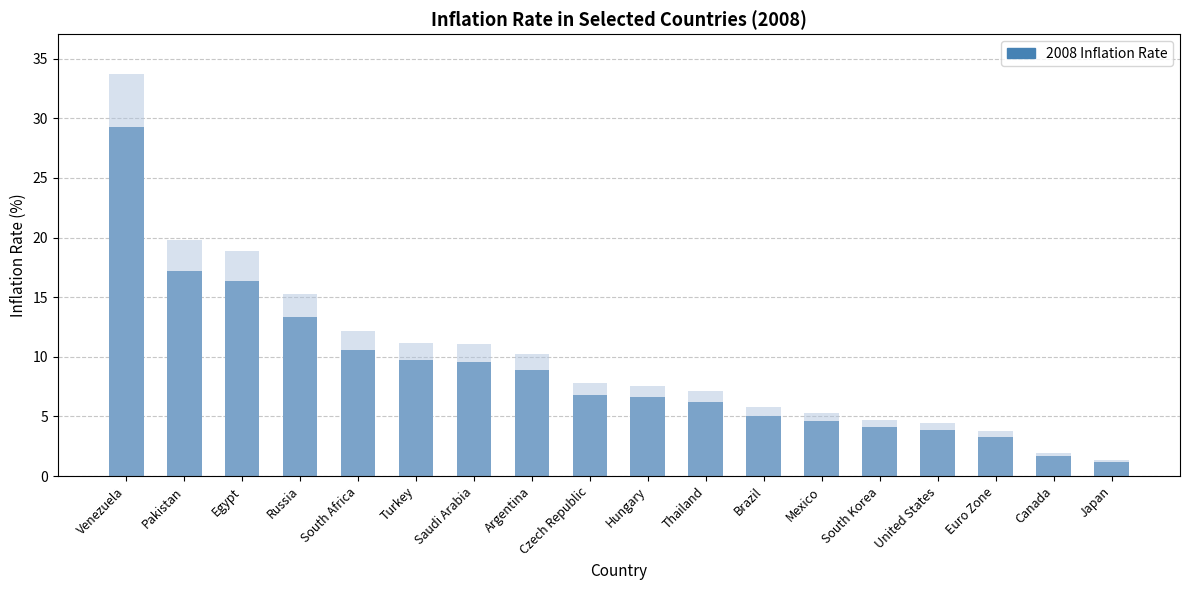

The value at Venezuela is 8.2. True or false?

False